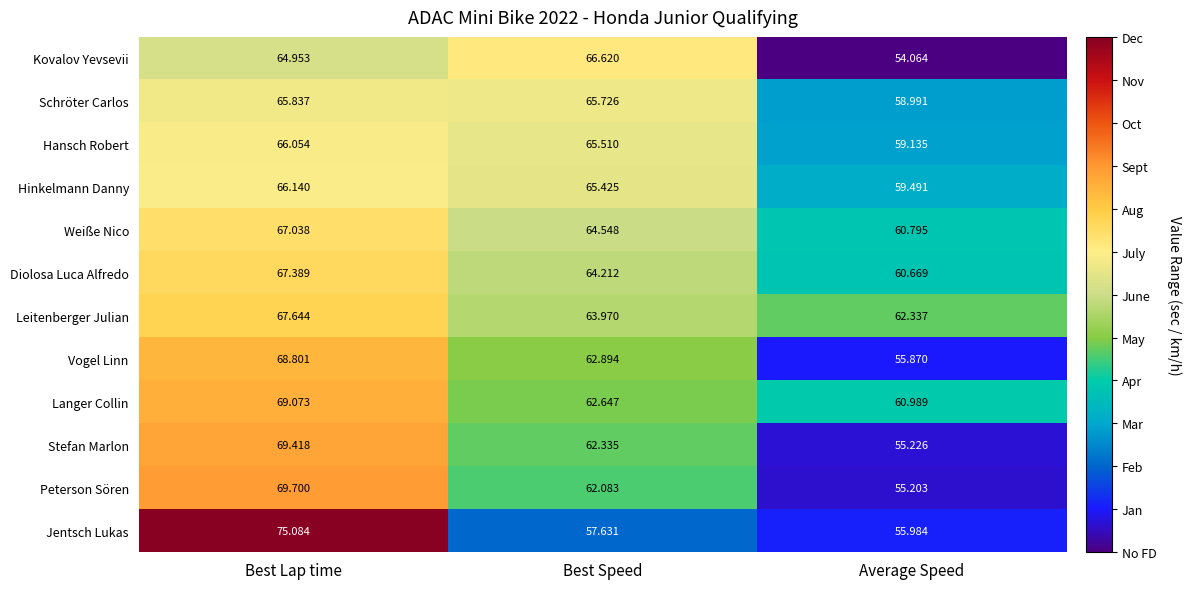

Is the value of Peterson Sören at Best Speed greater than the value of Leitenberger Julian at Best Lap time?

No